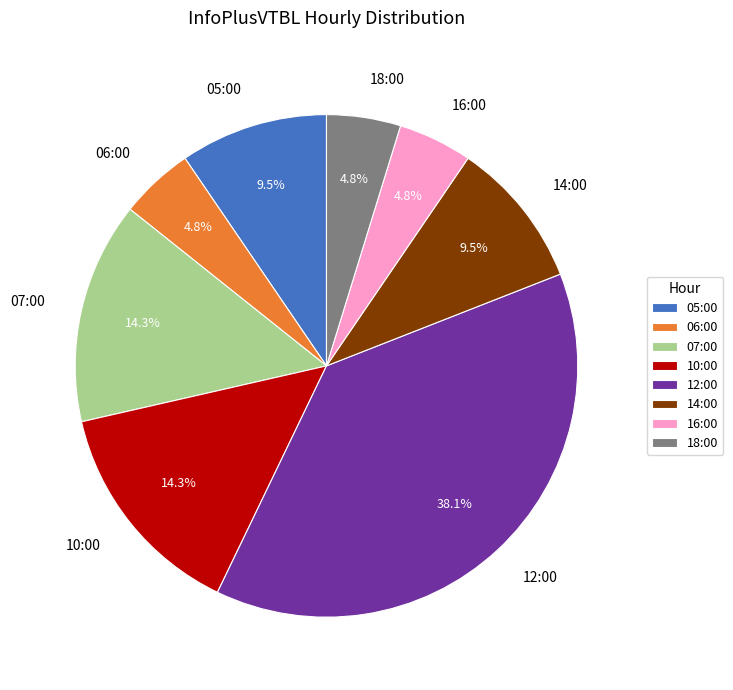

To the nearest percent, what percentage of the pie is 18:00?

5%